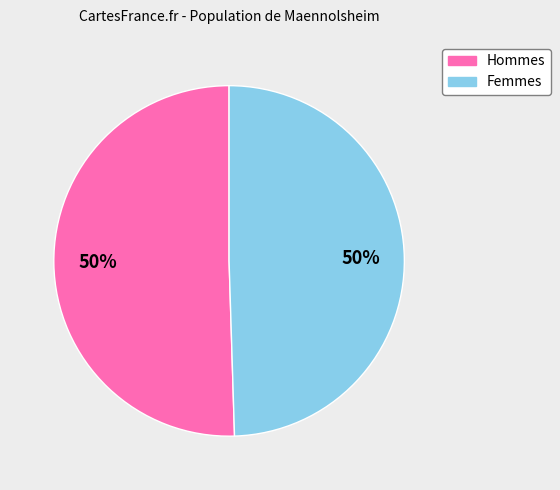

To the nearest percent, what is the average slice percentage?

50%